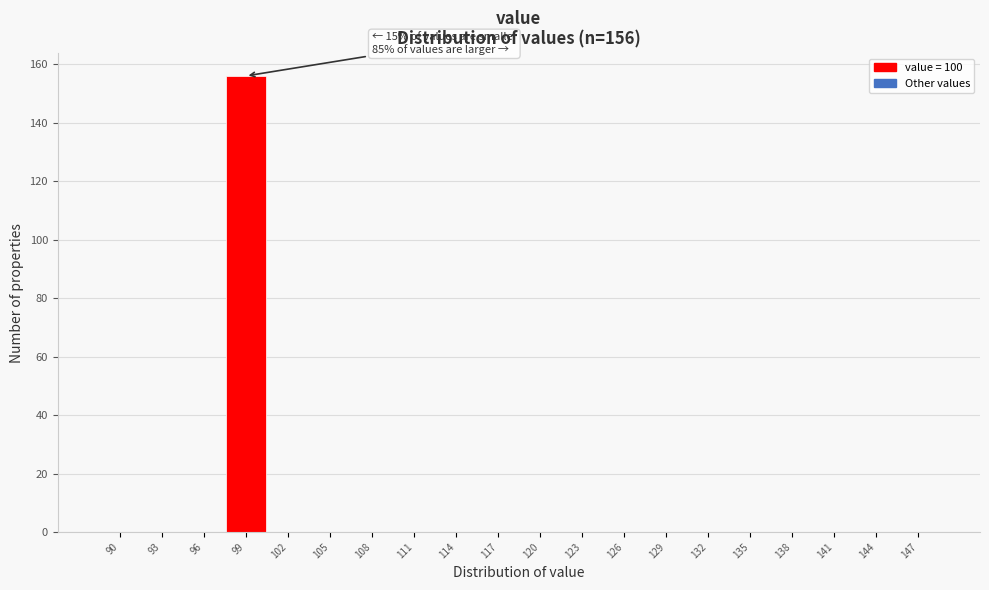

Reading right to left, extract all data points from this chart.

147=0	144=0	141=0	138=0	135=0	132=0	129=0	126=0	123=0	120=0	117=0	114=0	111=0	108=0	105=0	102=0	99=156	96=0	93=0	90=0